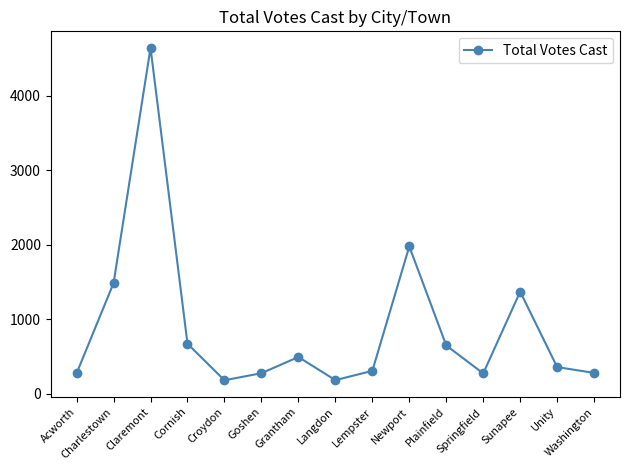

What is the approximate value at Springfield?

273